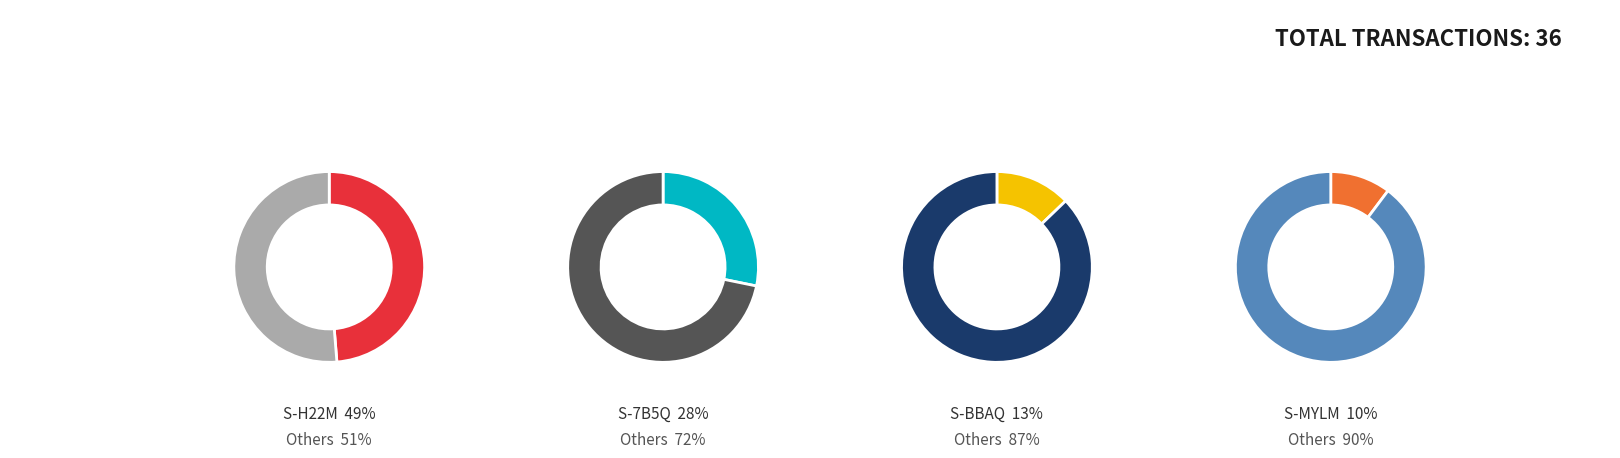

What percentage do S-7B5Q-7AZQ-JX4S-6HWUL and S-H22M-GQCY-MM5D-G3W8X together represent?

76.9%